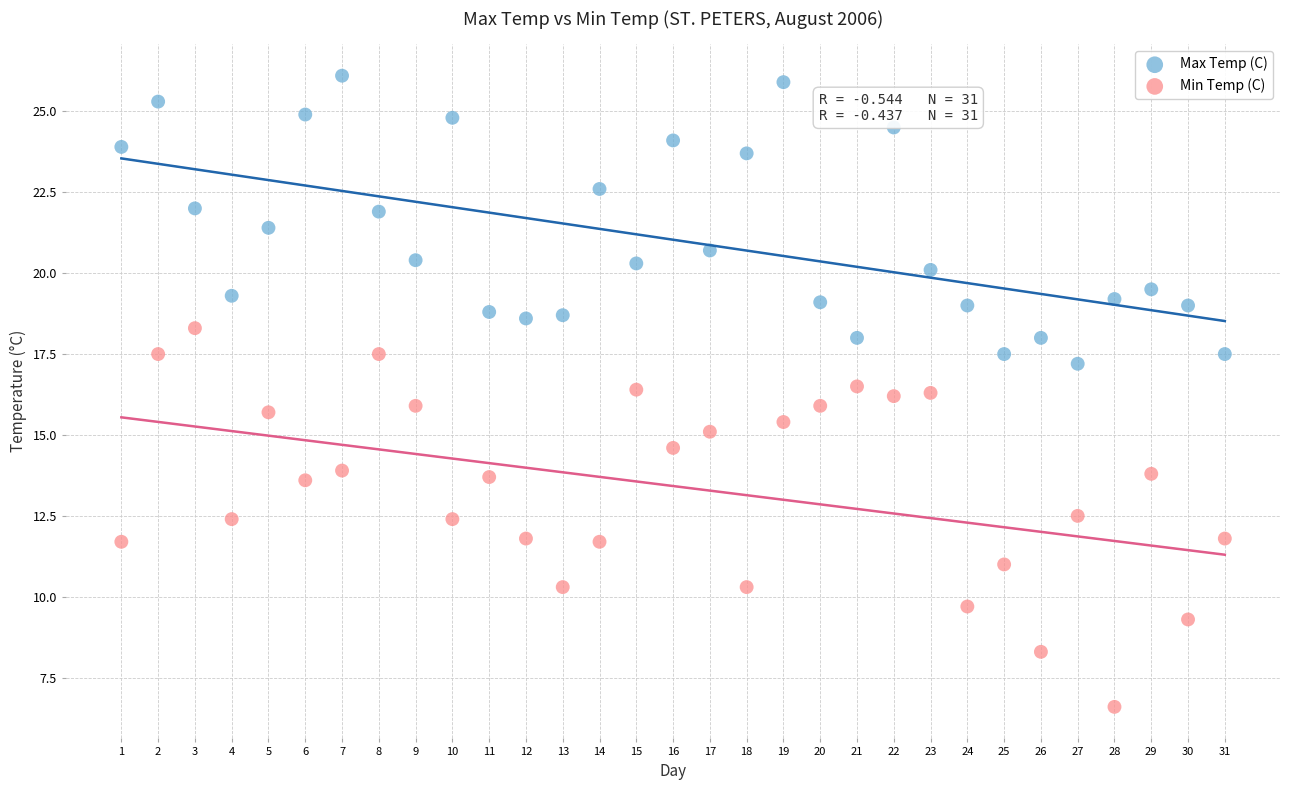

Which series contains the highest Y value?

Max Temp (C)